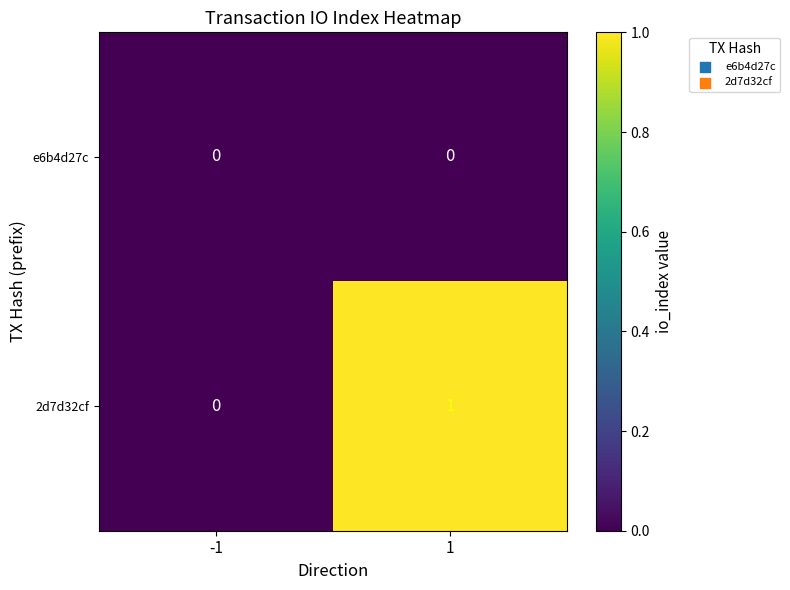

The 2d7d32cf series shows 1 at 1. True or false?

True